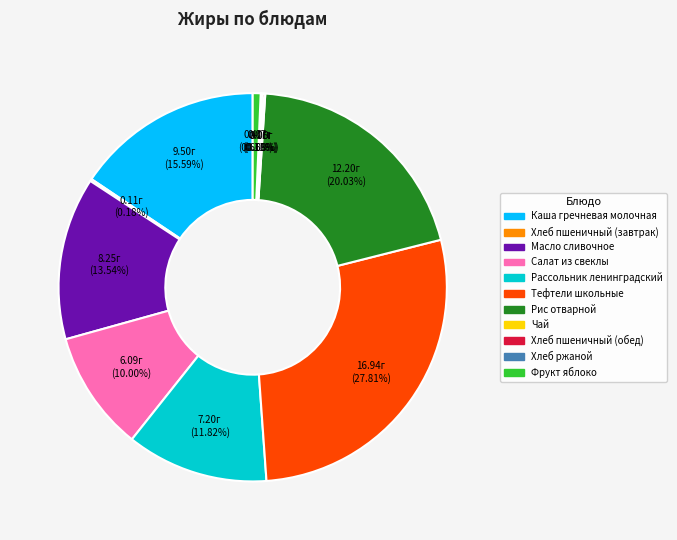

Is there a majority slice in this chart?

No